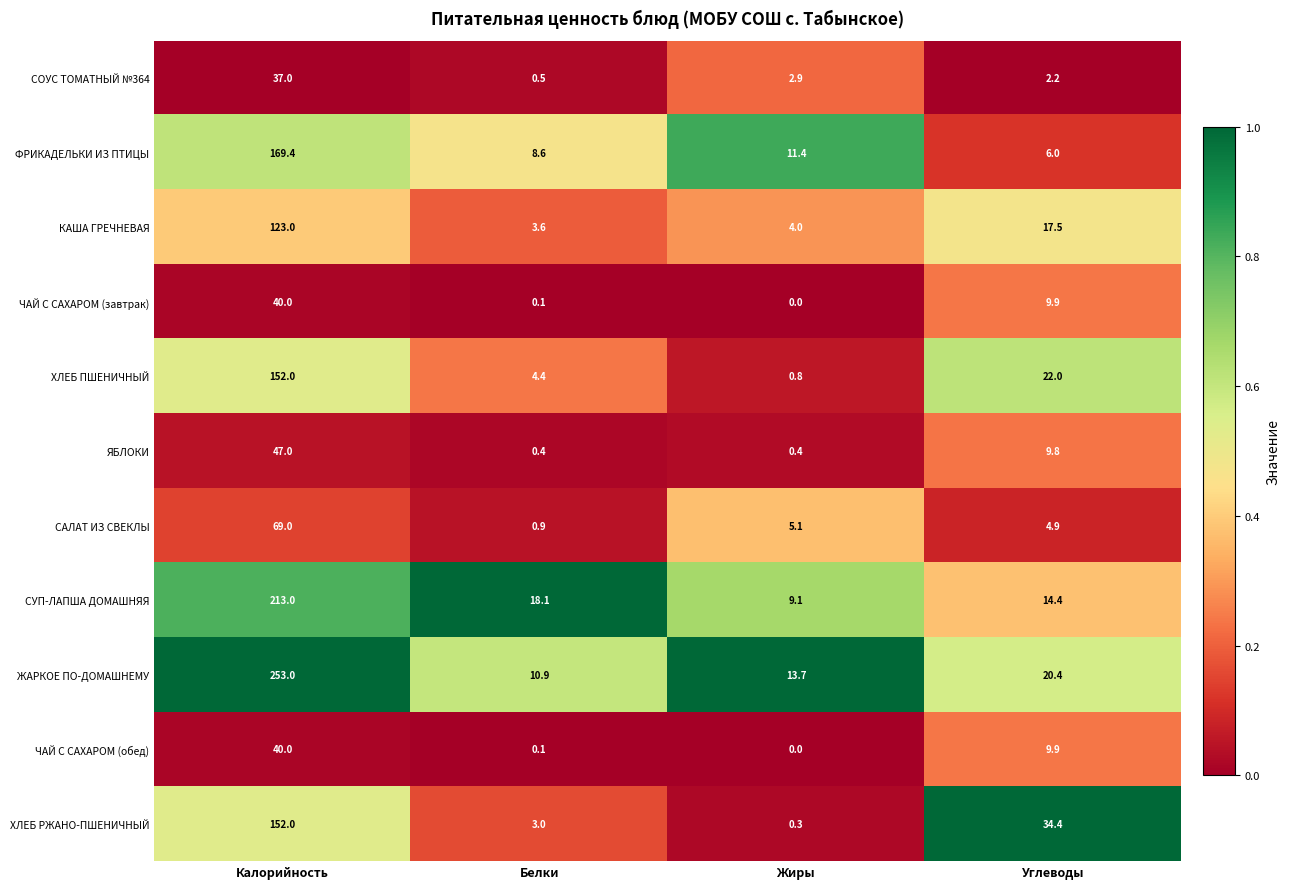

At which label does ХЛЕБ ПШЕНИЧНЫЙ reach its minimum?

Жиры